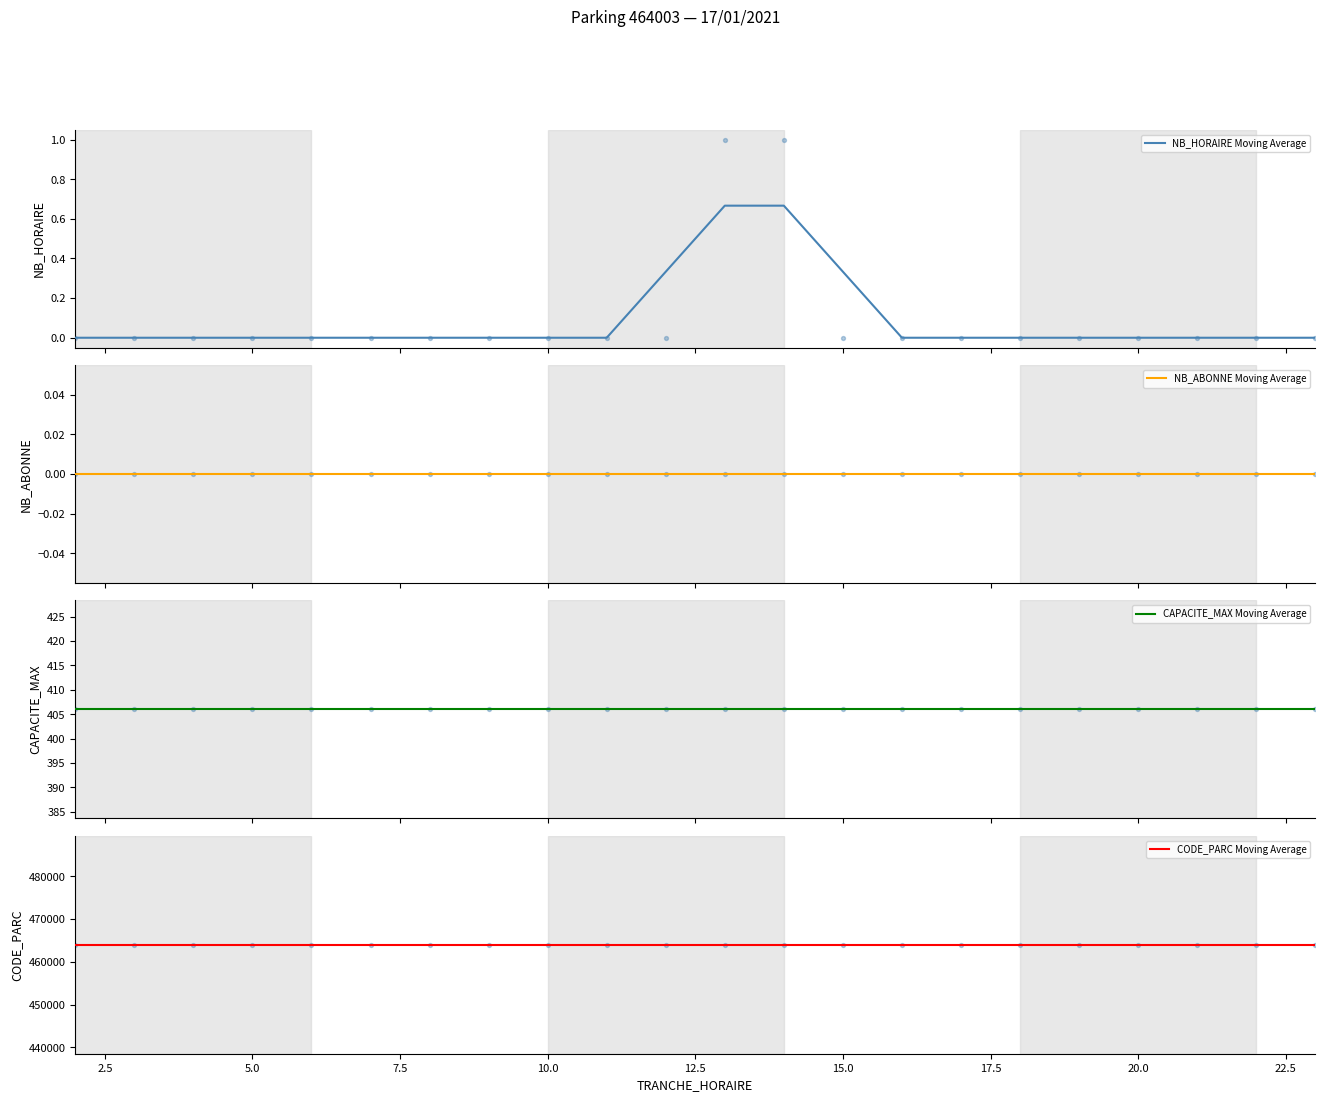

Which series has the largest Y range (max minus min)?

NB_HORAIRE Moving Average